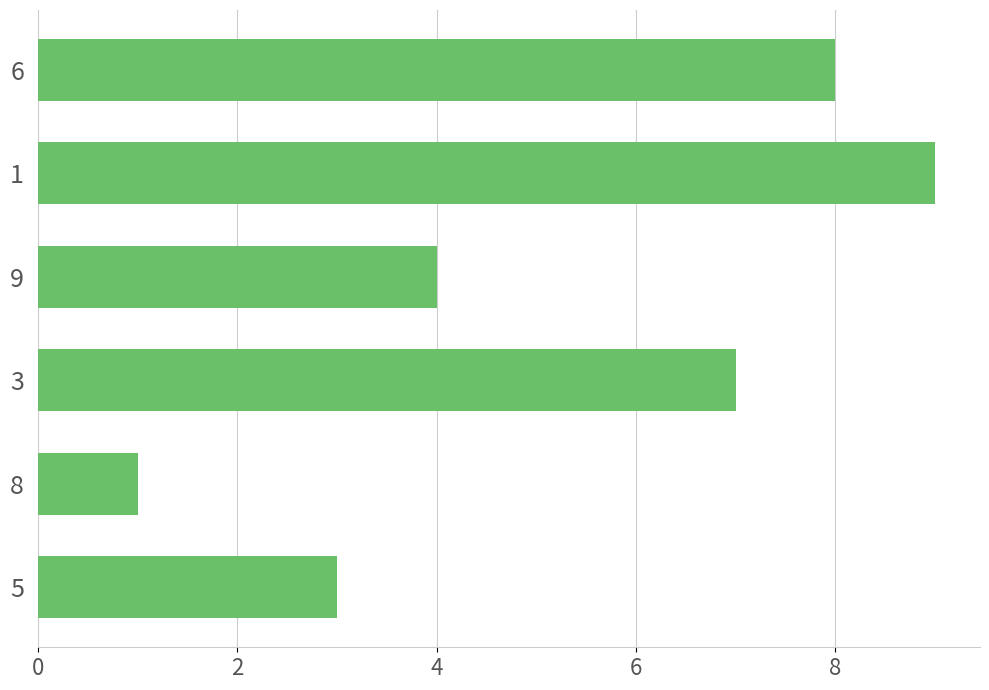

Rank the categories by value from lowest to highest.

8, 5, 9, 3, 6, 1